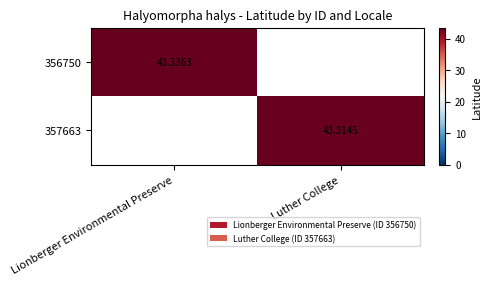

Is the value of 356750 at Lionberger Environmental Preserve greater than the value of 357663 at Luther College?

Yes